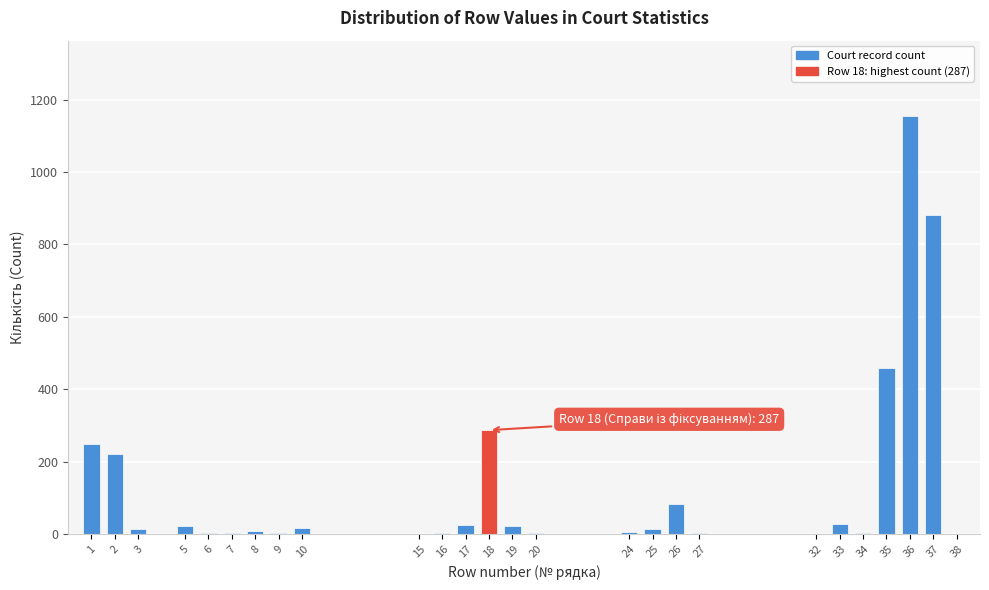

At which category does the chart reach its peak across all series?

36